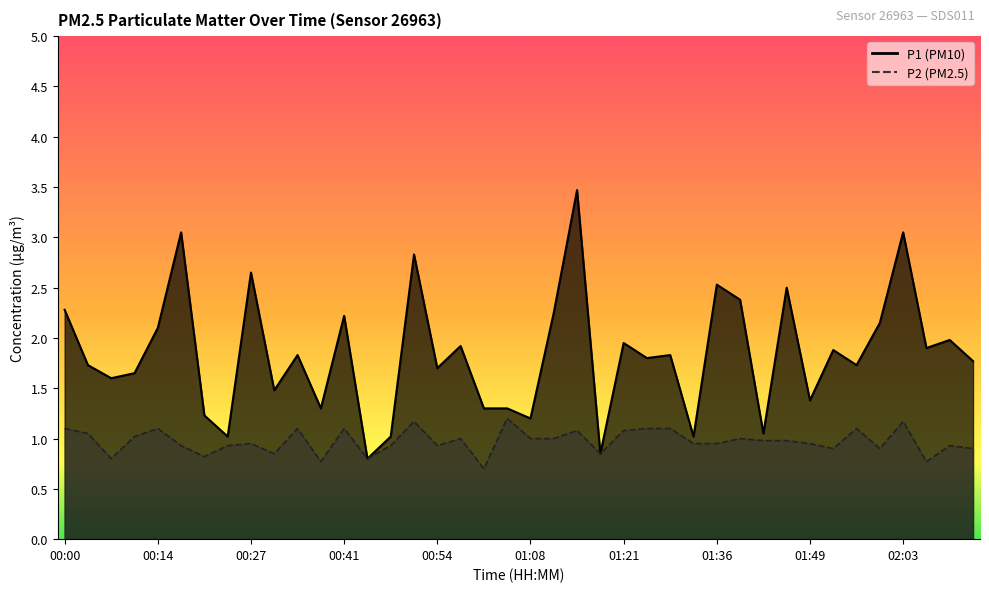

True or false: P2 and P1 intersect in this chart.

False